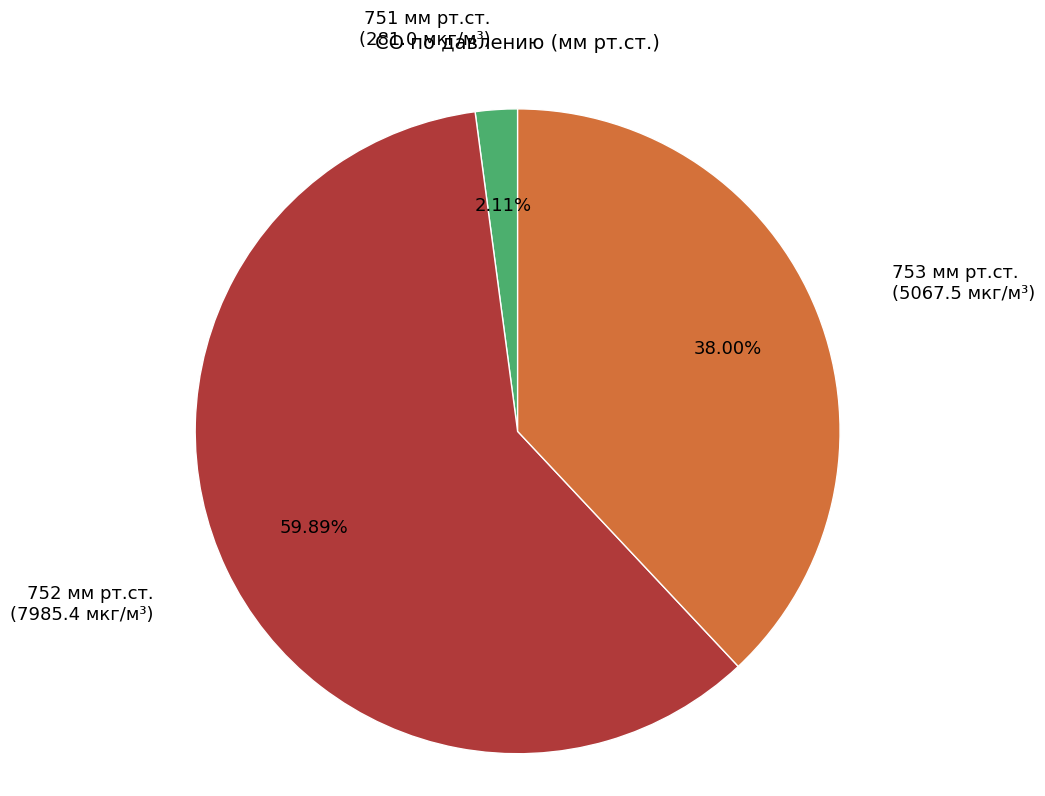

Count the number of slices in the pie.

3